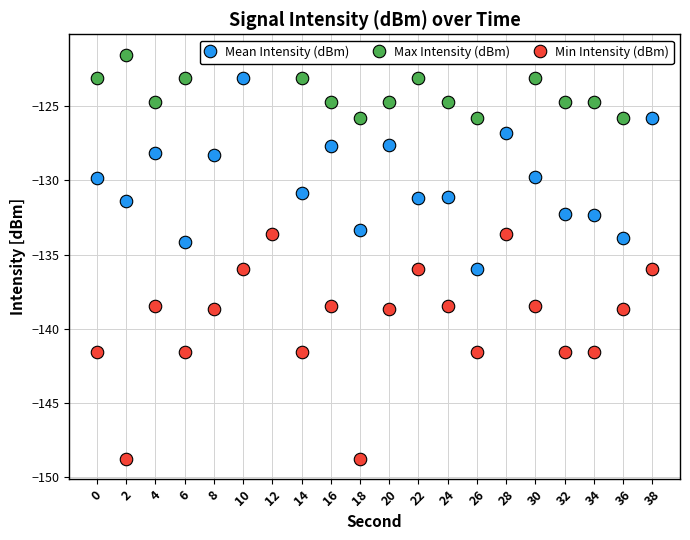

Which series has the largest range (max minus min)?

Min Intensity (dBm)